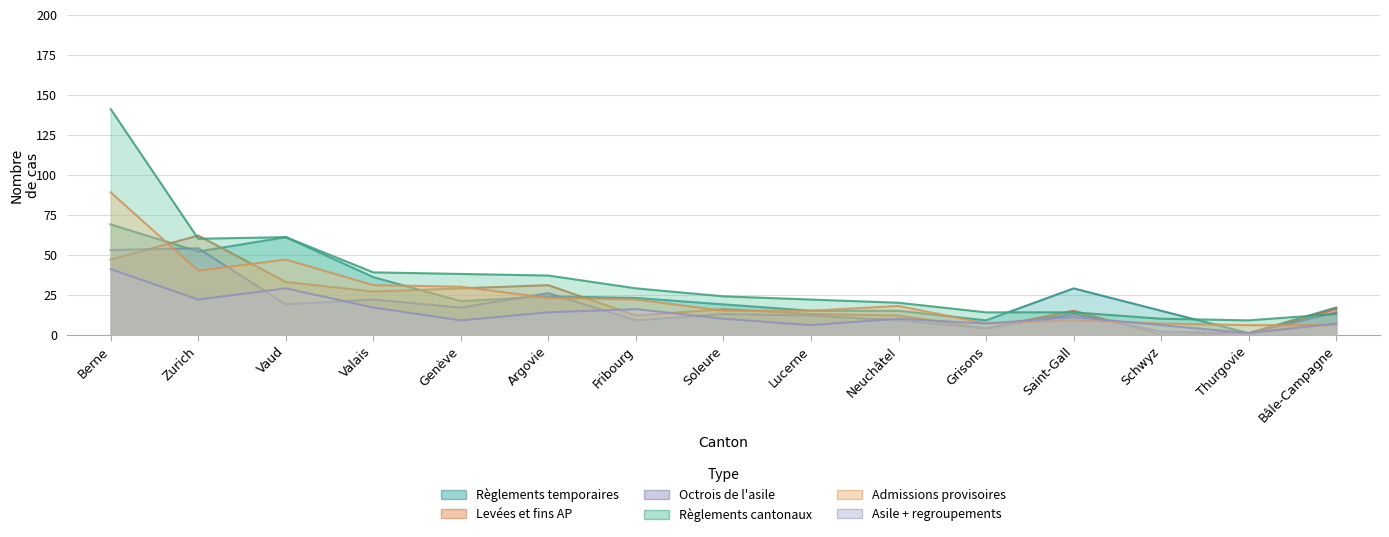

How many interior local peaks does the Admissions provisoires series have?

3